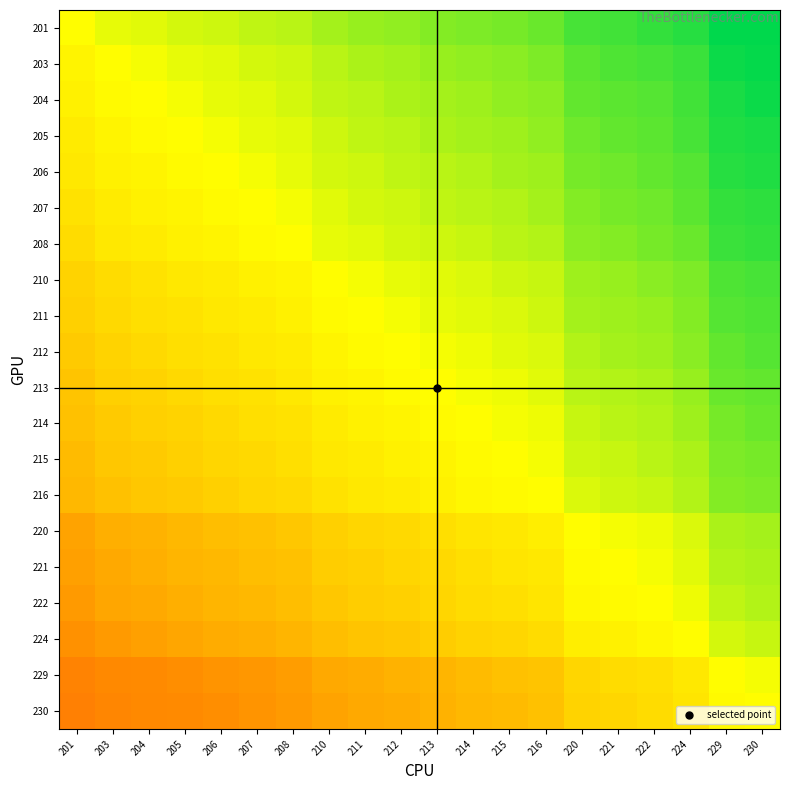

How many categories are shown in the chart?

20